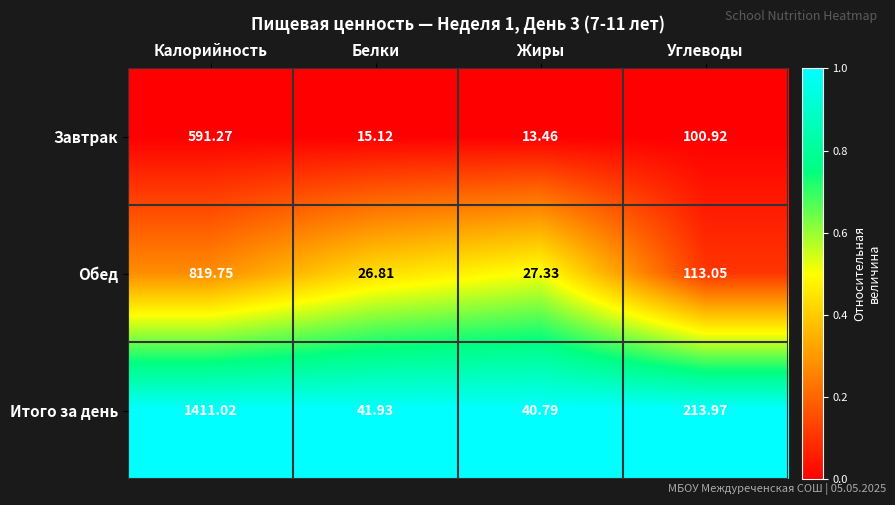

At which label does Итого за день first exceed 213?

Калорийность